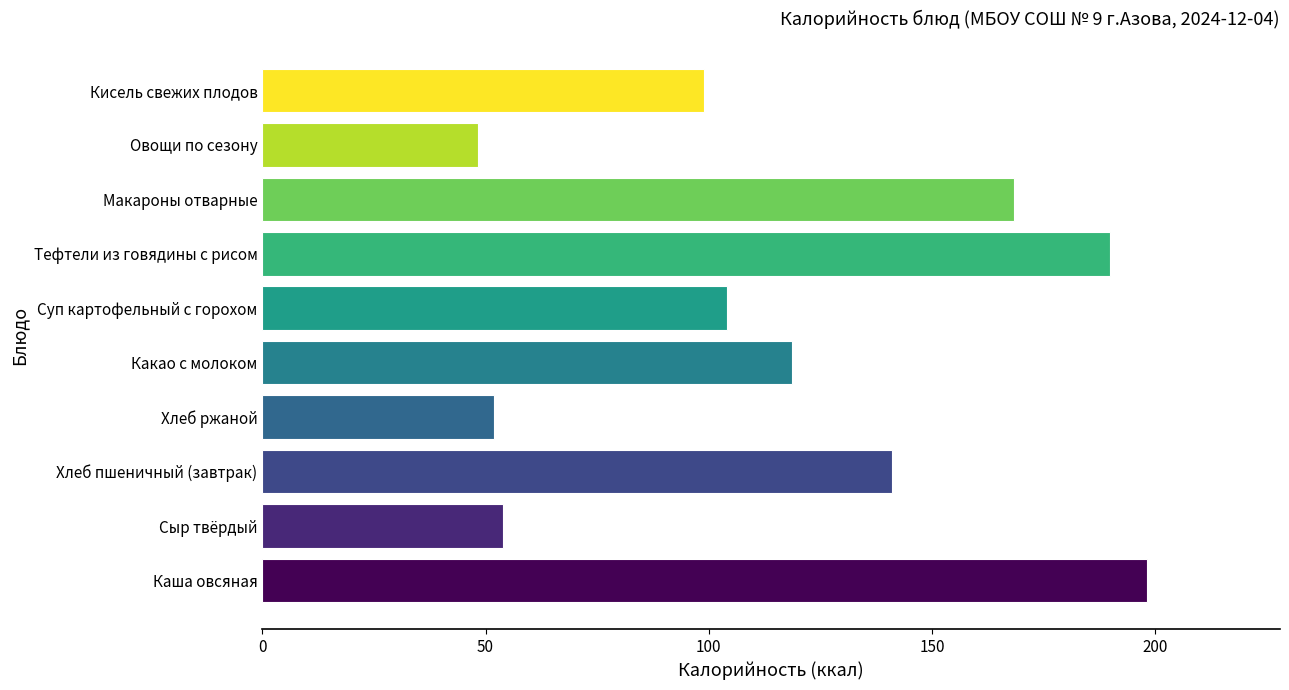

Approximately how many times larger is the value at Хлеб ржаной compared to Суп картофельный с горохом?

0.5